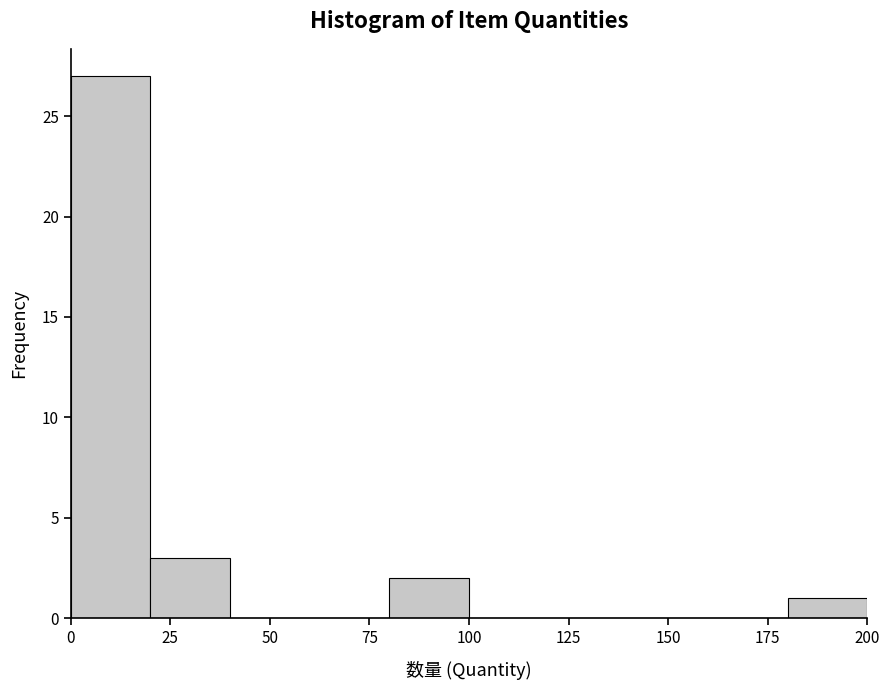

What is the height of the bar covering 180 to 200 on the x-axis? The values are not printed on the chart, so give them approximately, as read against the axis.

1